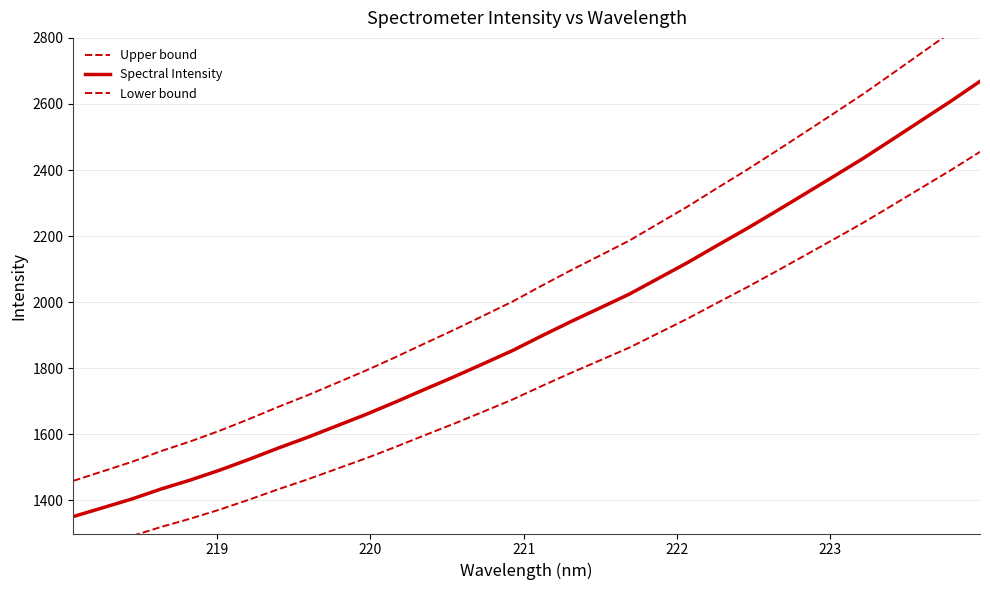

List the series in order of their overall mean, highest first.

Upper bound, Spectral Intensity, Lower bound